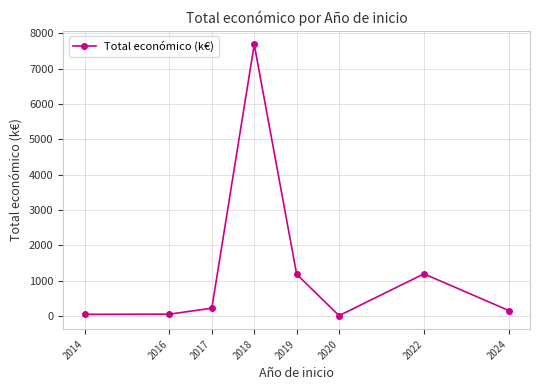

Between 2018 and 2017, which is larger?

2018